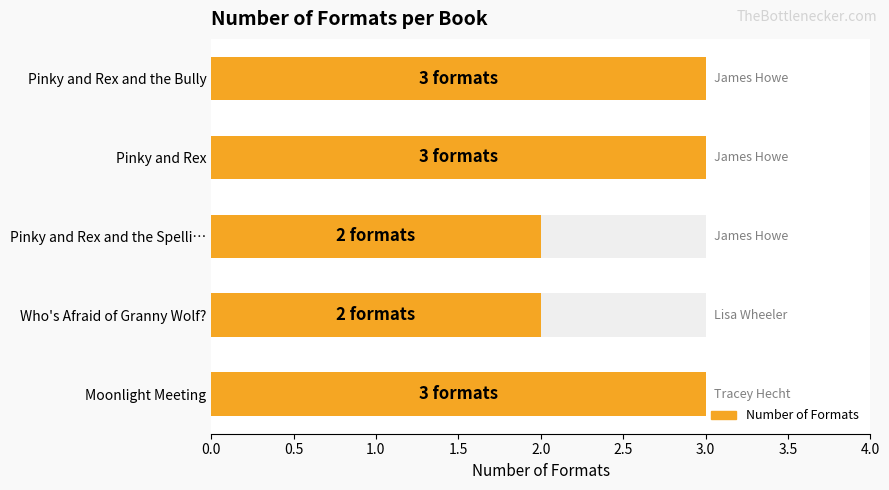

What is the difference between the maximum and minimum values?

1